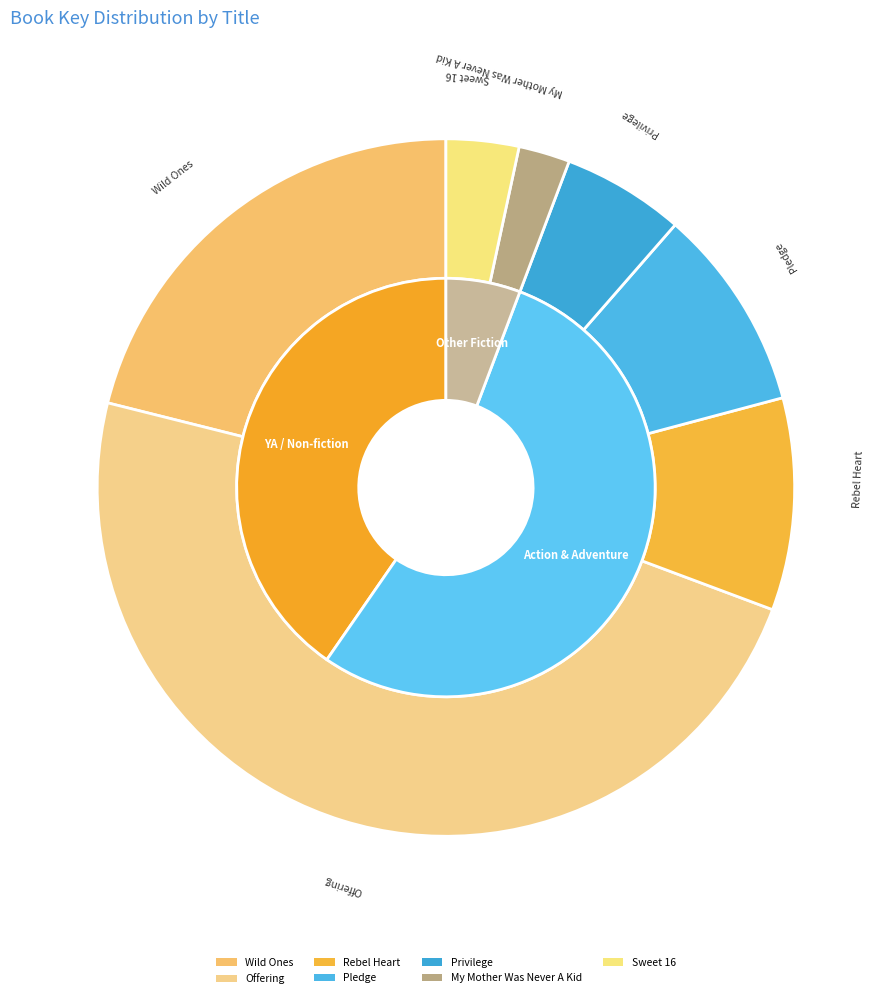

Between Pledge and Wild Ones, which is larger?

Wild Ones